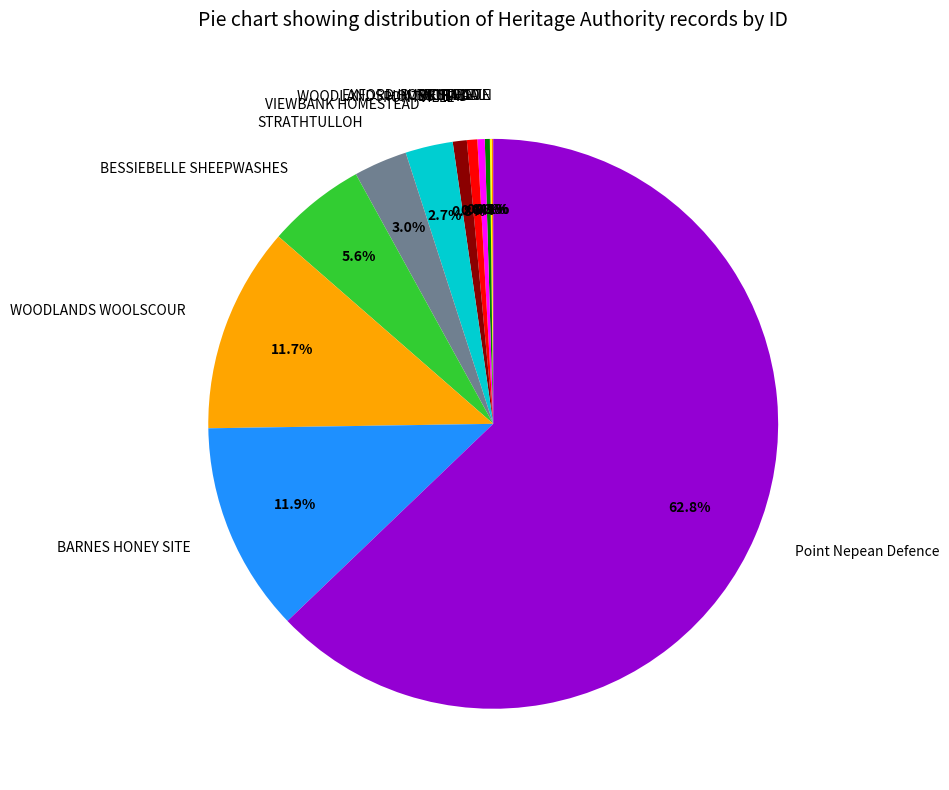

What percentage is NOT represented by MURNDAL?

99.7%